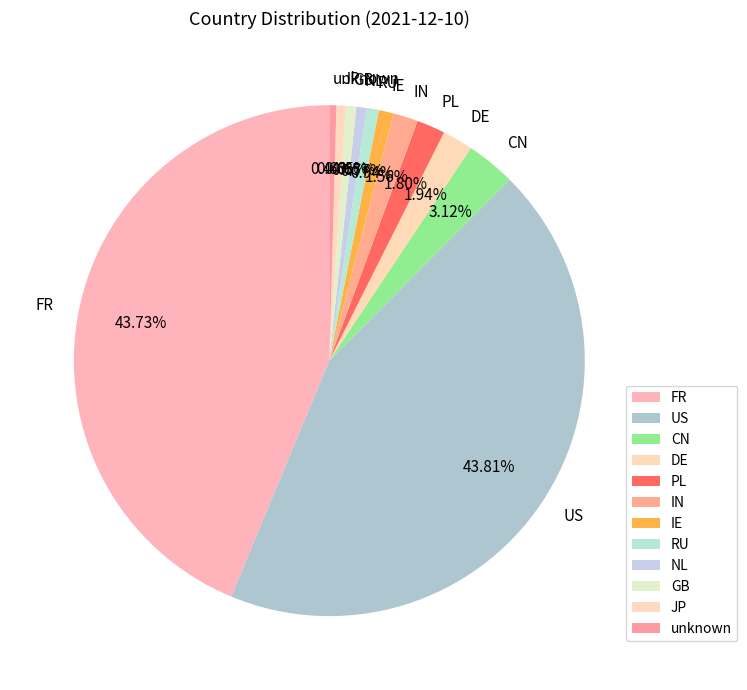

Approximately how many times larger is the value at FR compared to unknown?

98.5